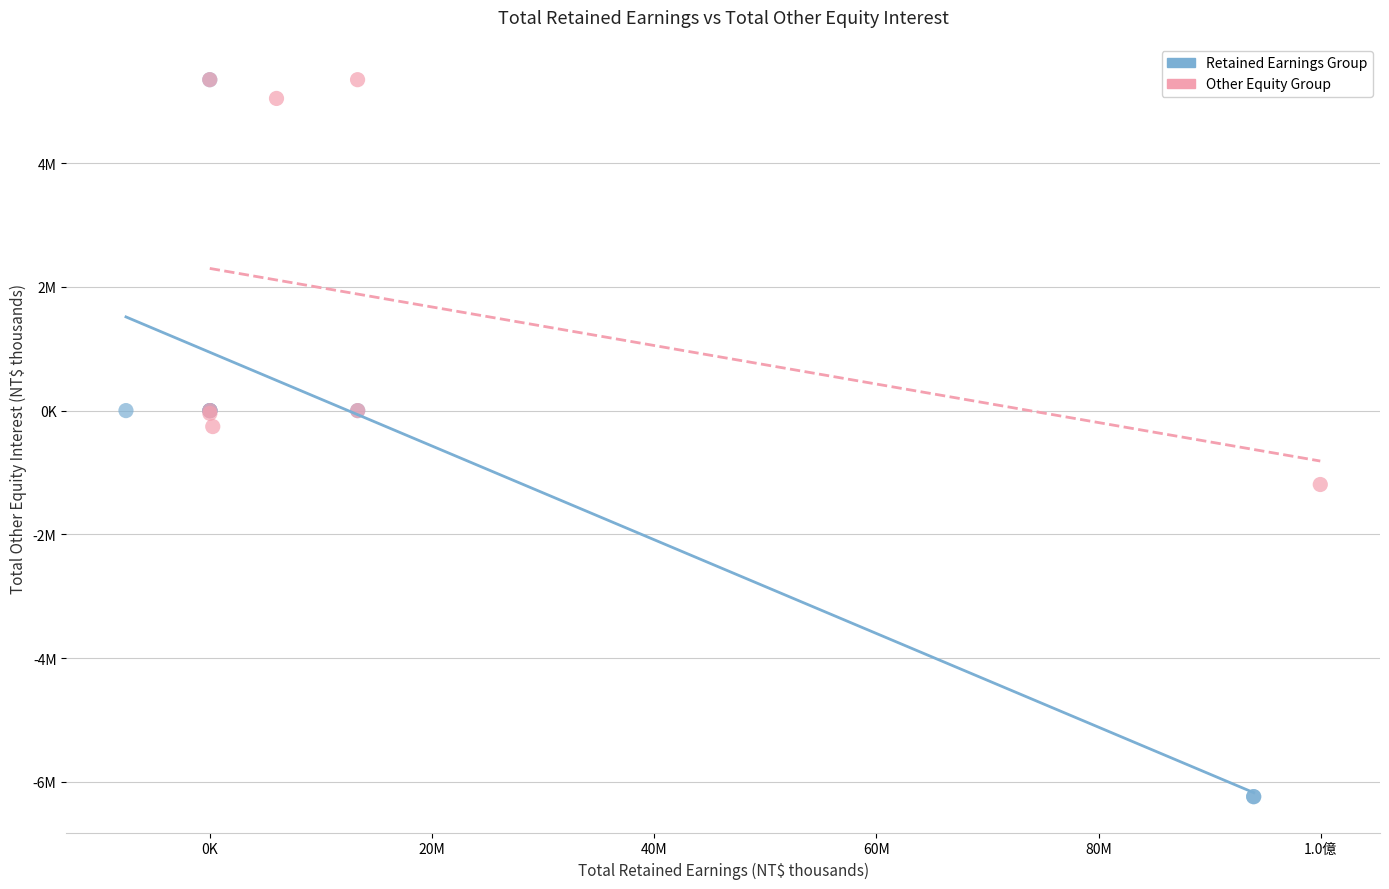

What are all the series names shown in the legend?

Retained Earnings Group, Other Equity Group